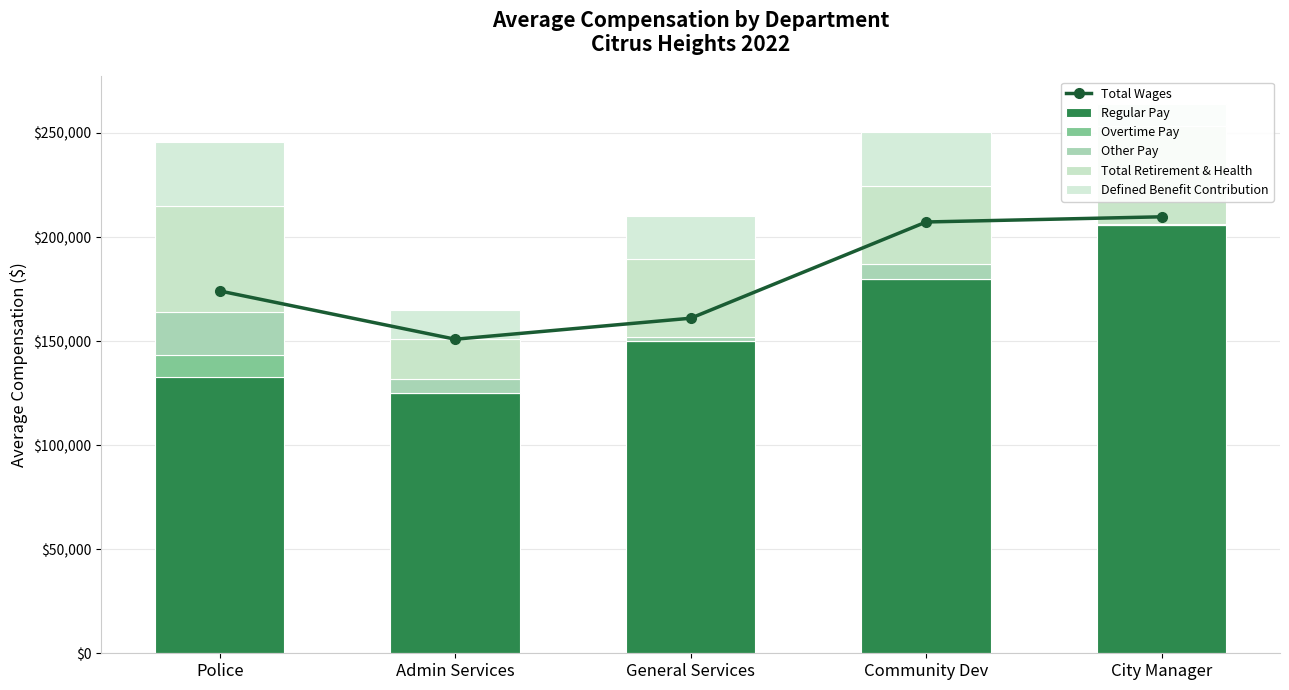

Which series has the widest spread of values?

Regular Pay